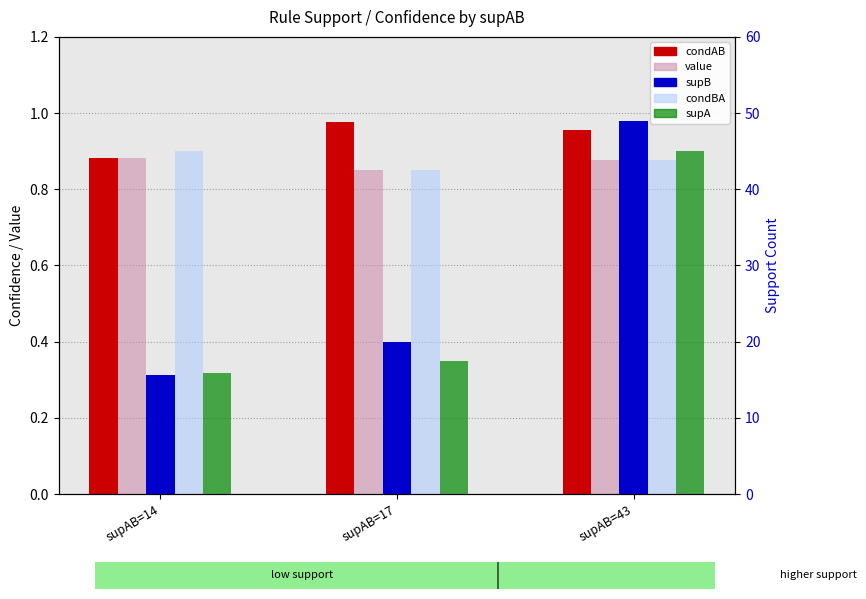

Which series has the largest range (max minus min)?

supB (right)